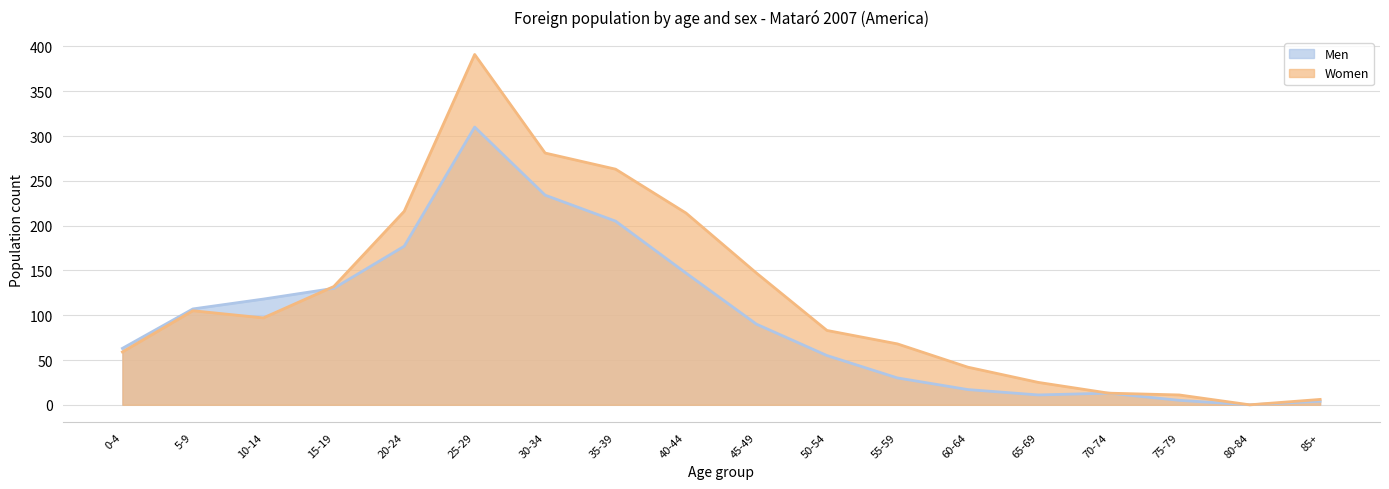

Where is Men nearest to the value 155?

40-44